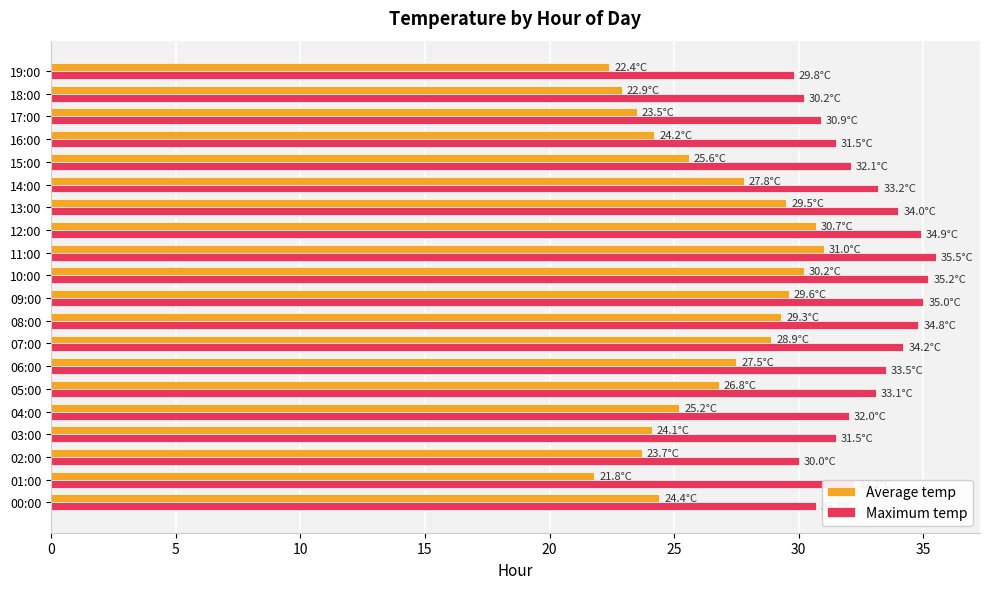

The value of Average temp at 04:00 is 10.7. True or false?

False